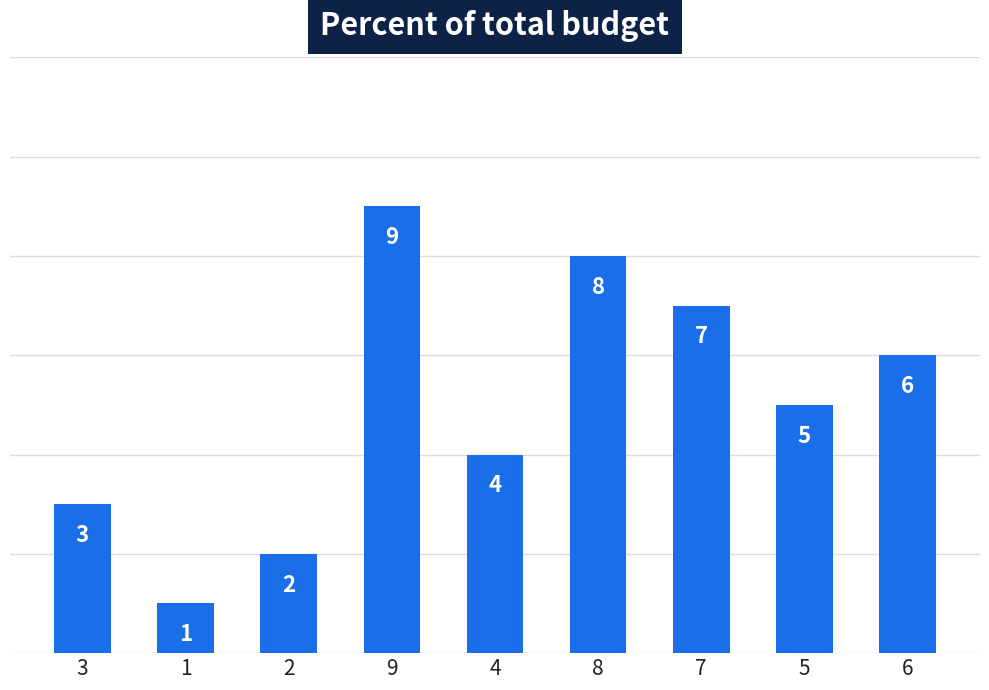

Does the chart contain stacked bars?

No